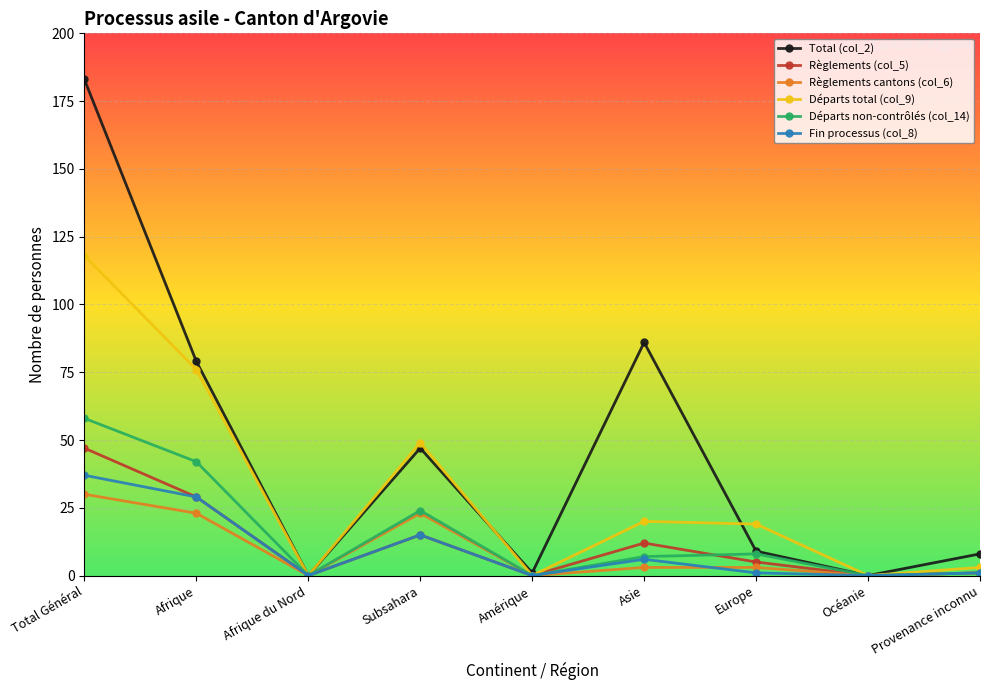

What is the label of the 3rd point from the left?

Afrique du Nord